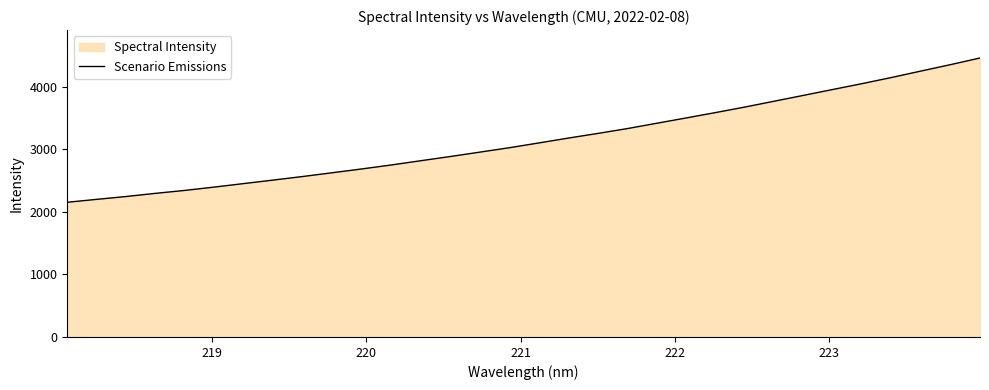

How many values exceed 3098?

16